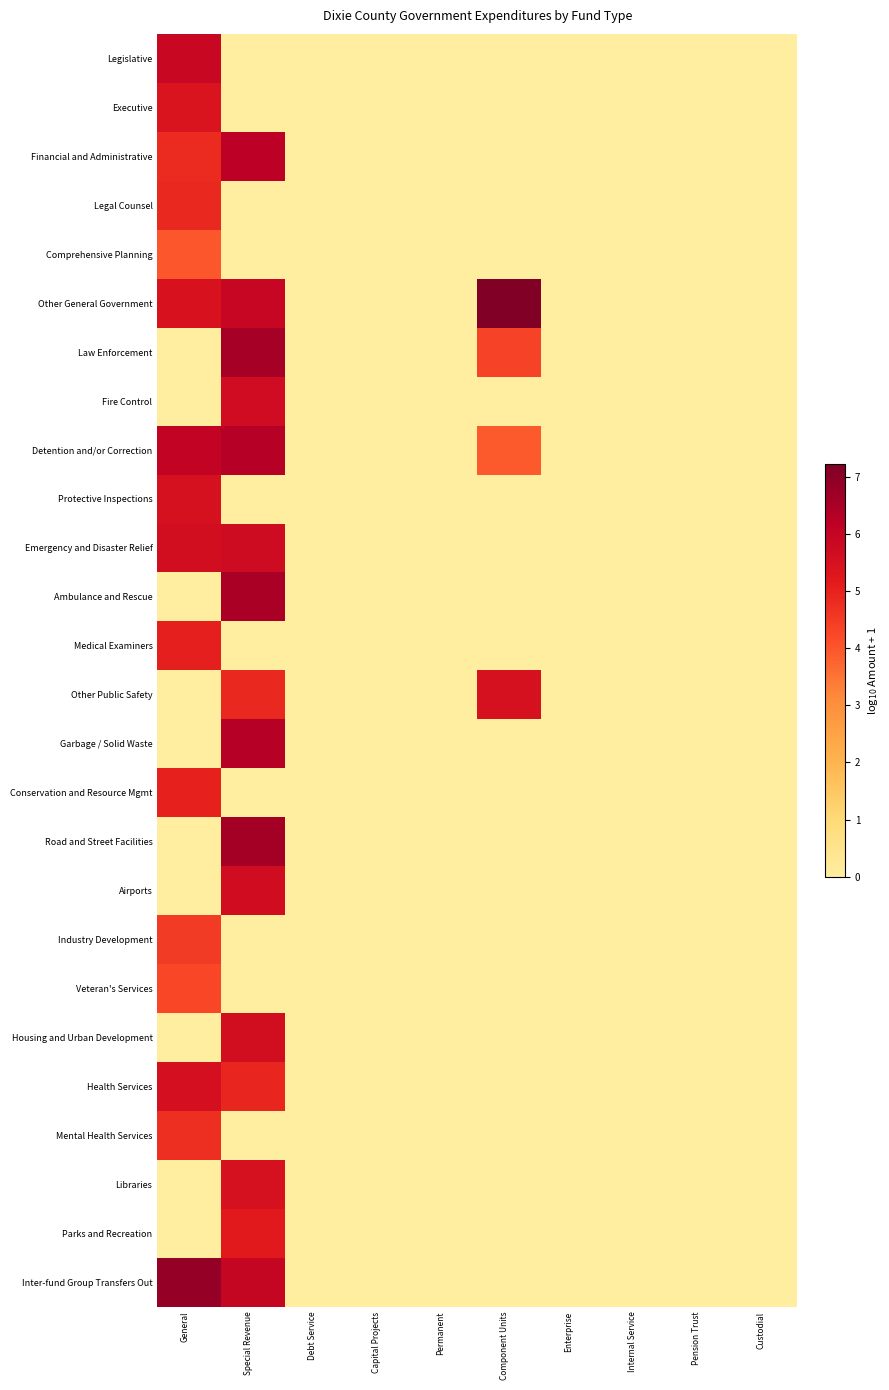

What is the total value across all series at General?

83.6